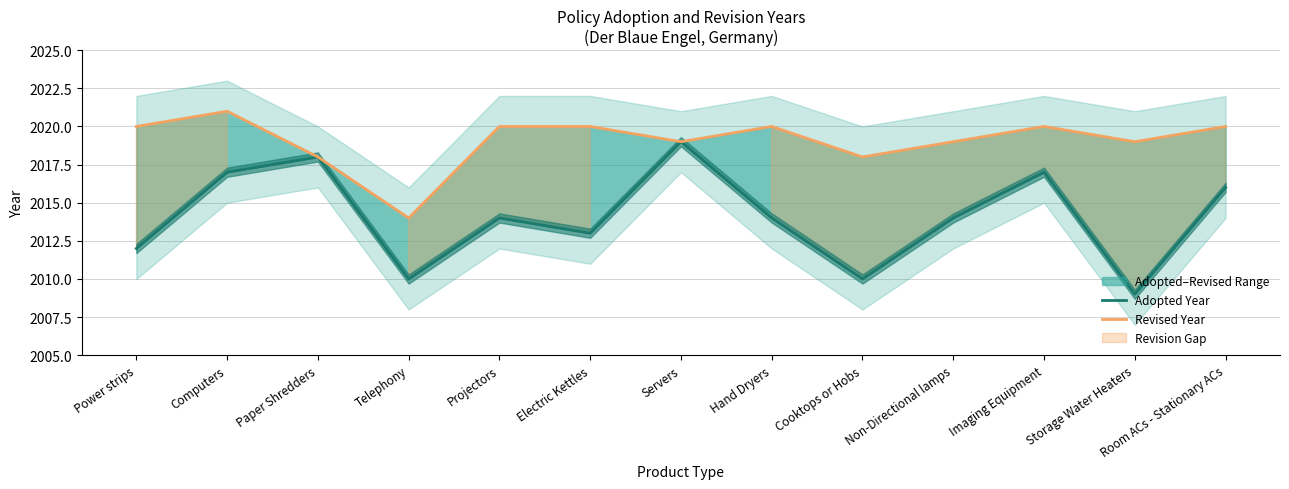

True or false: Adopted Year and Revised Year cross at least once.

False